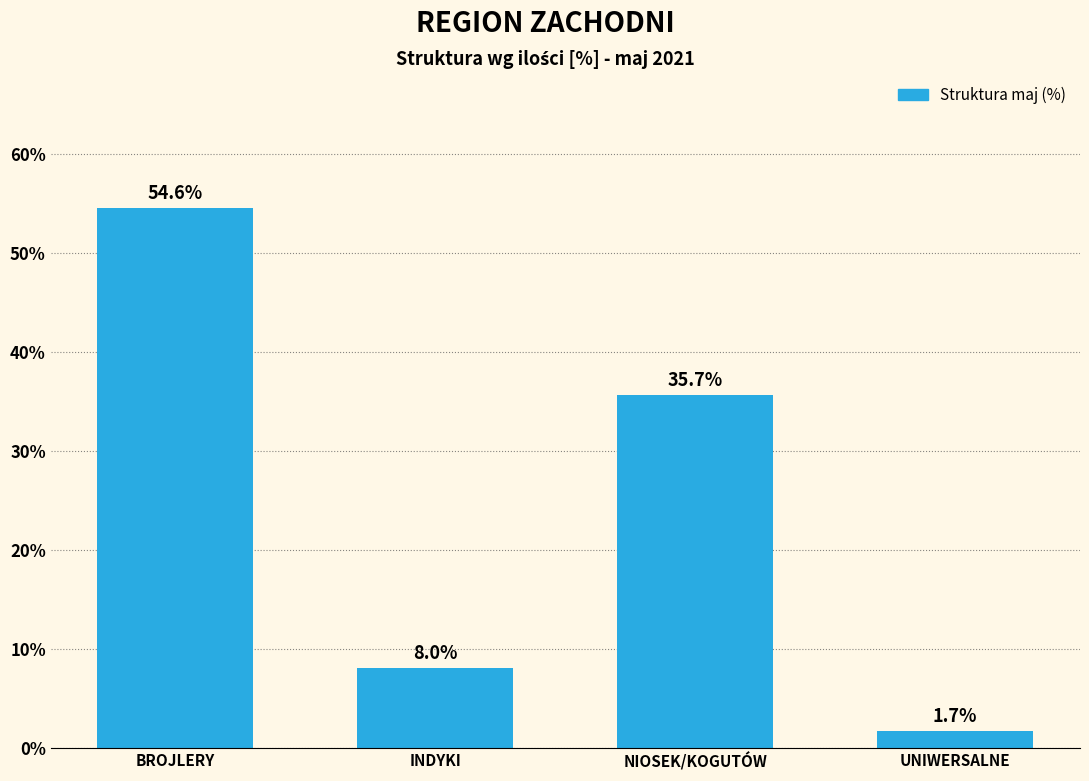

What is the sum of the values at UNIWERSALNE and INDYKI?

9.7